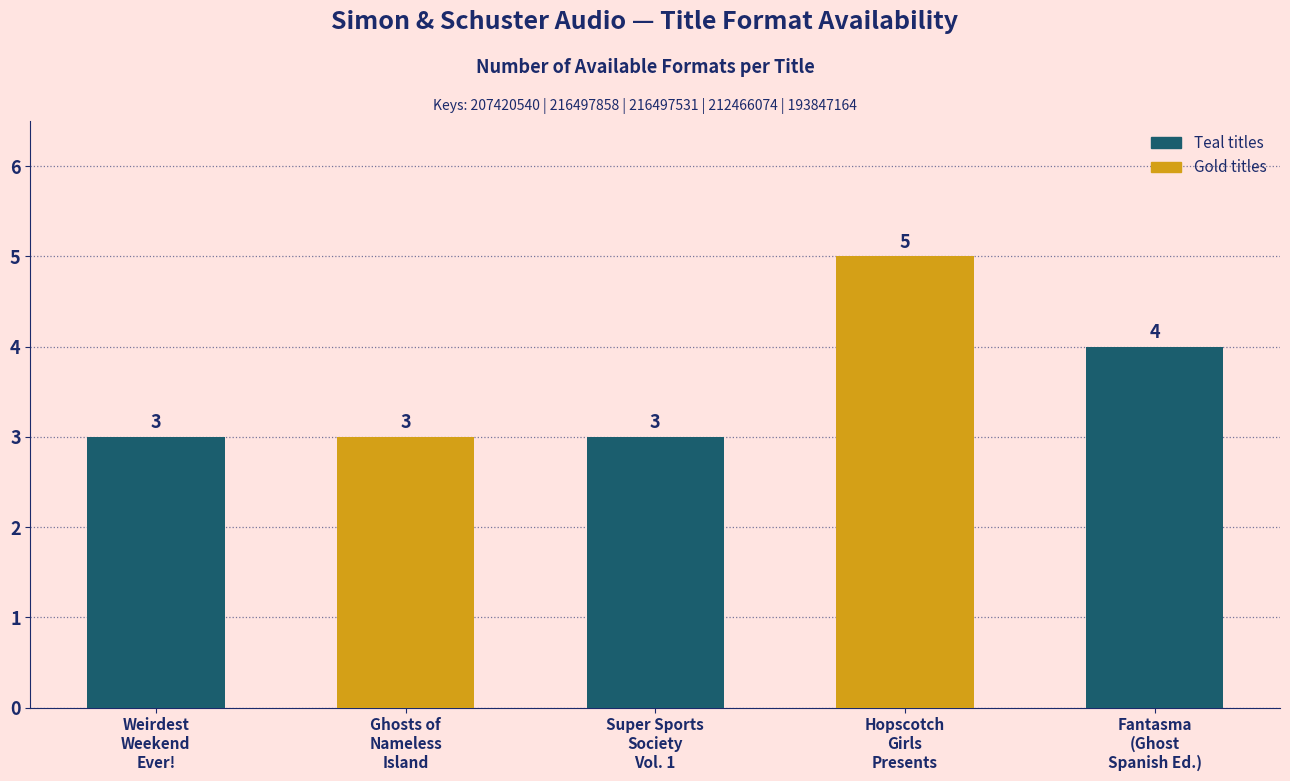

What is the maximum value shown in the chart?

5